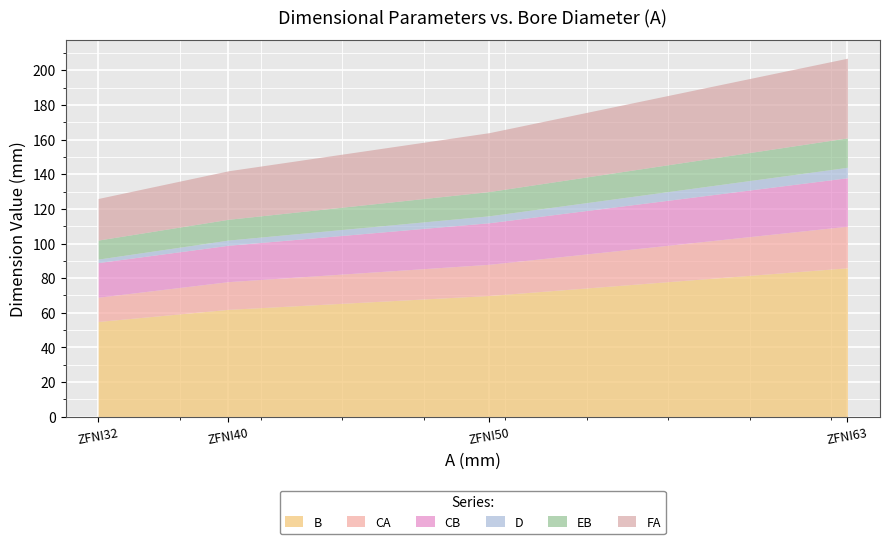

The value of B at ZFNI32 is 55. True or false?

True